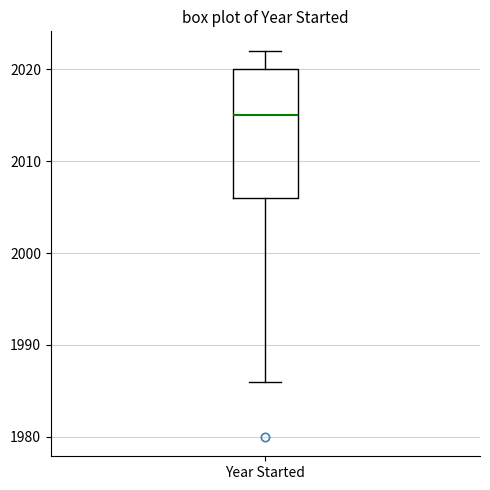

Where is the lower edge of the box for Year Started on the y-axis? The values are not printed on the chart, so give them approximately, as read against the axis.

2006